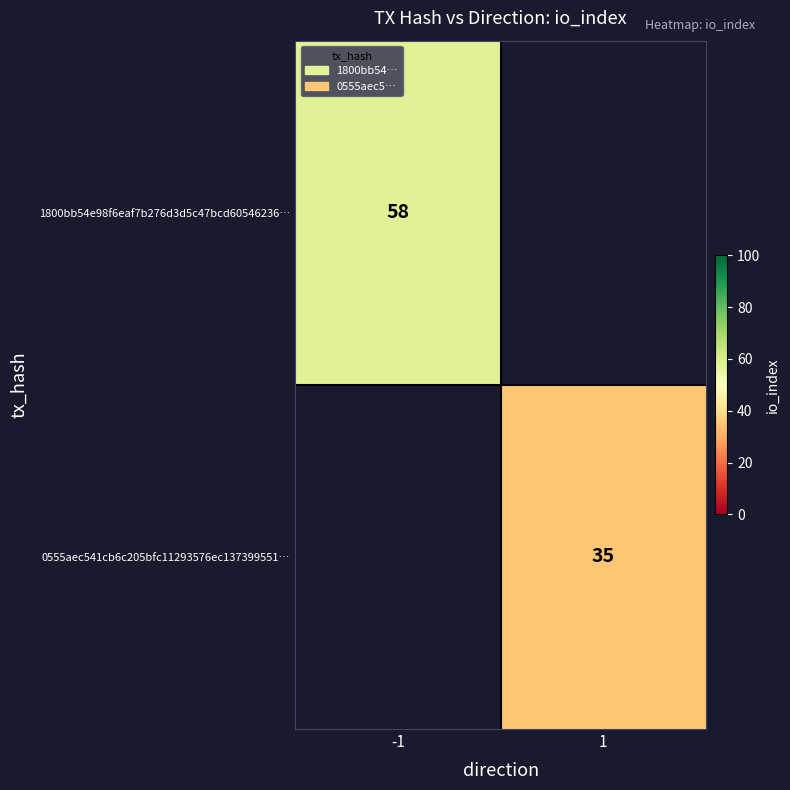

Is the value of 0555aec541cb6c205bfc11293576ec137399551… at 1 greater than the value of 1800bb54e98f6eaf7b276d3d5c47bcd60546236… at -1?

No